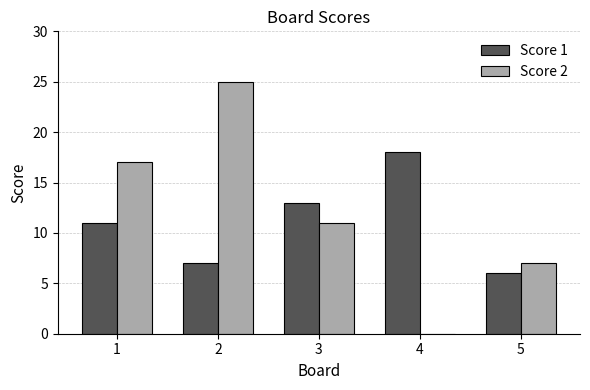

What is the difference between the Score 1 values at 3 and 5?

7